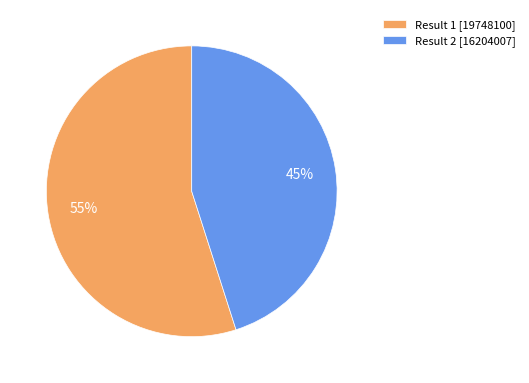

To the nearest percent, what portion does Result 1 [19748100] represent?

55%